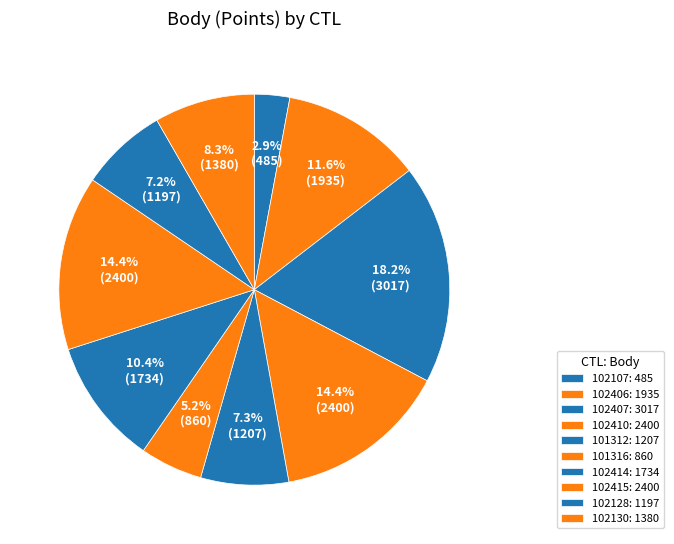

The 102407 slice represents 18% of the pie. True or false?

True